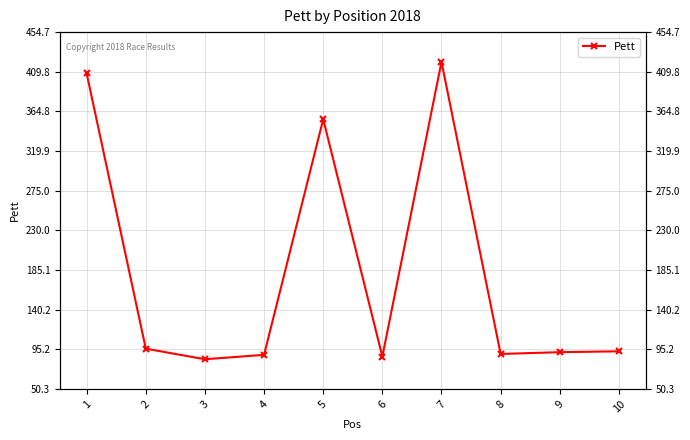

Rank the categories by value from highest to lowest.

7, 1, 5, 2, 10, 9, 8, 4, 6, 3